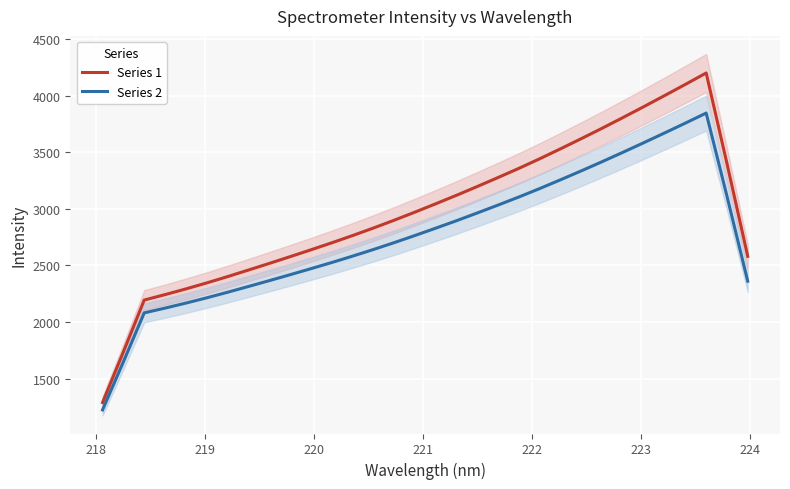

How many interior local peaks does the Series 1 series have?

1